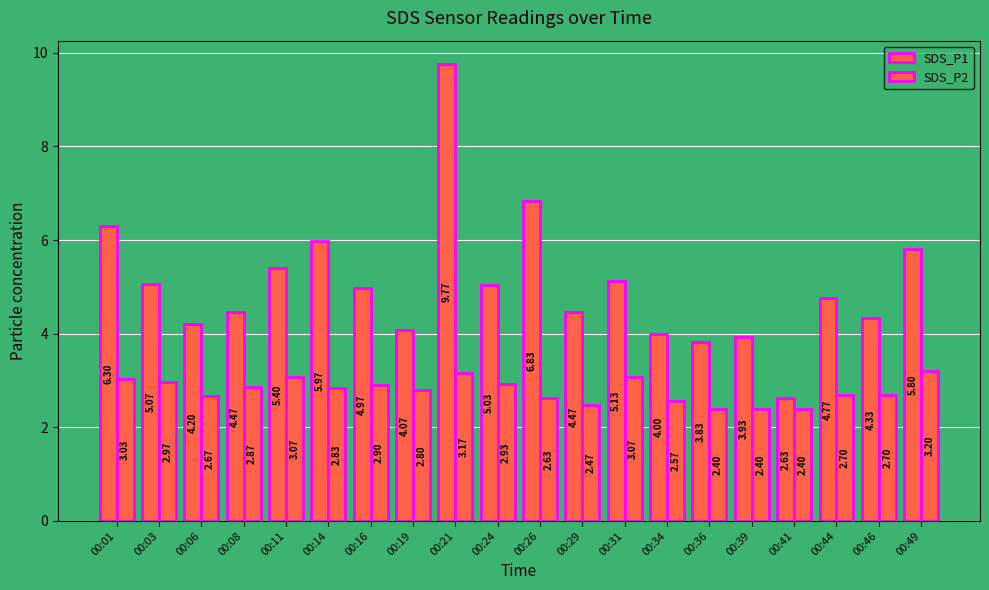

How many bars are there in total?

40